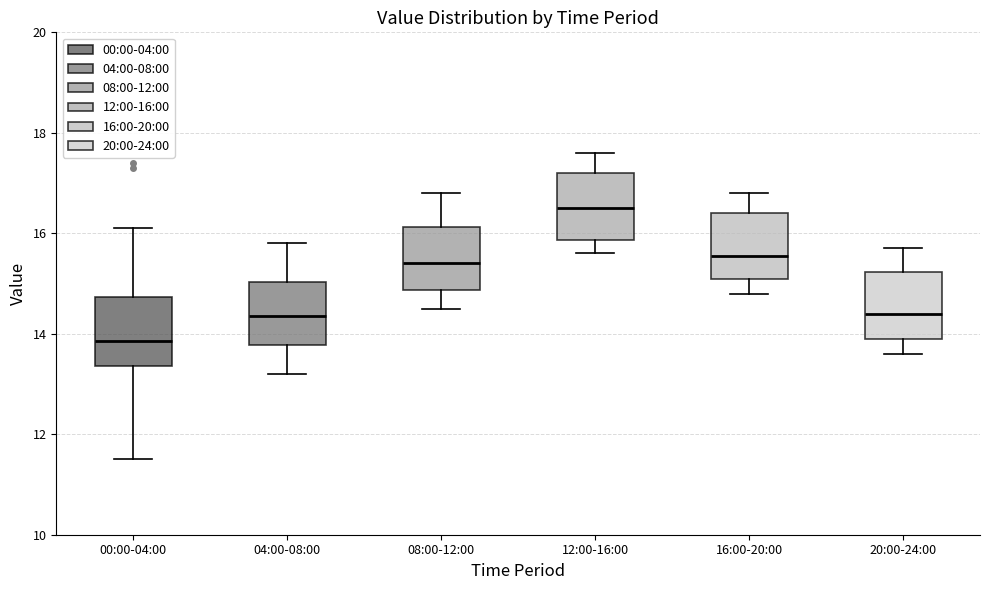

Where does the lower whisker of the box for 08:00-12:00 end on the y-axis? The values are not printed on the chart, so give them approximately, as read against the axis.

14.6